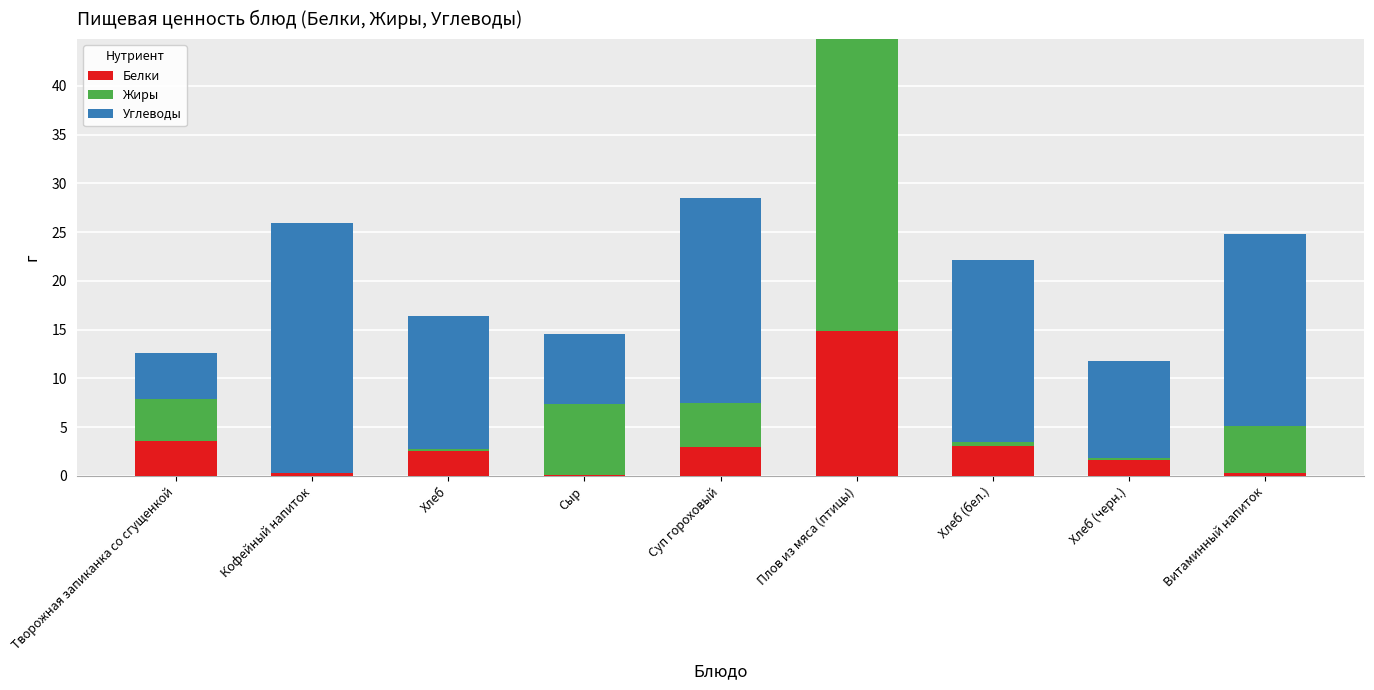

How many series are shown in this chart?

3